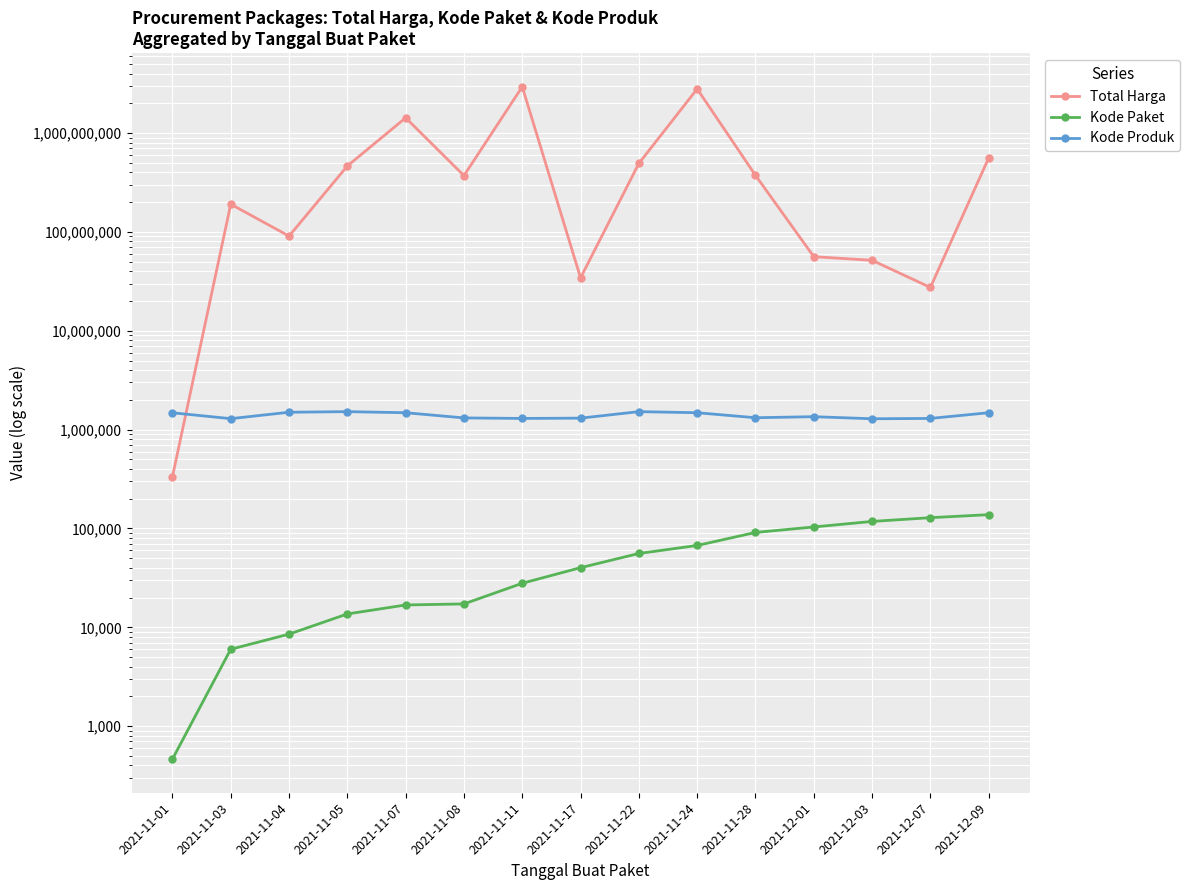

What is the label of the 5th point from the right?

2021-11-28